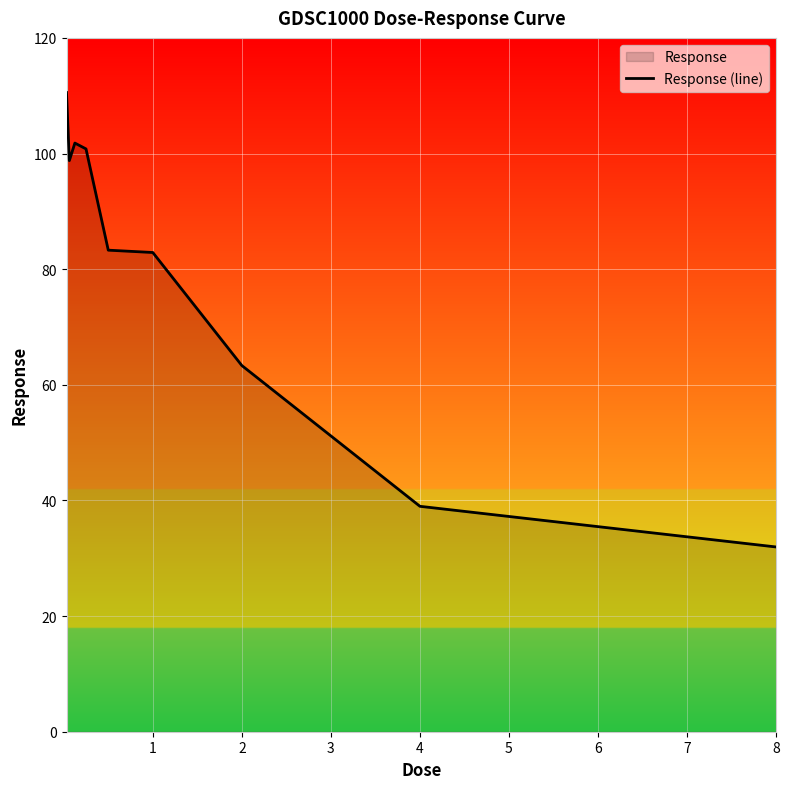

What is the value of the 5th point from the left?

83.3